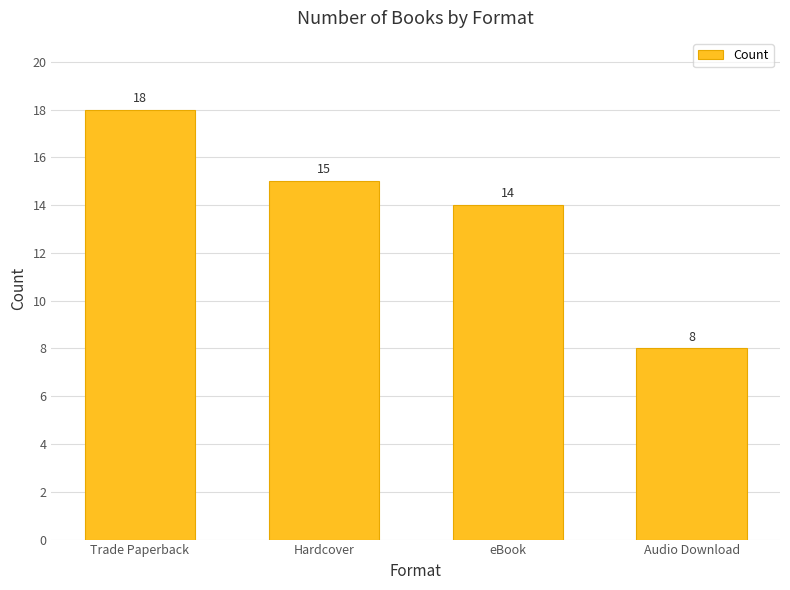

What is the label of the 3rd bar from the left?

eBook